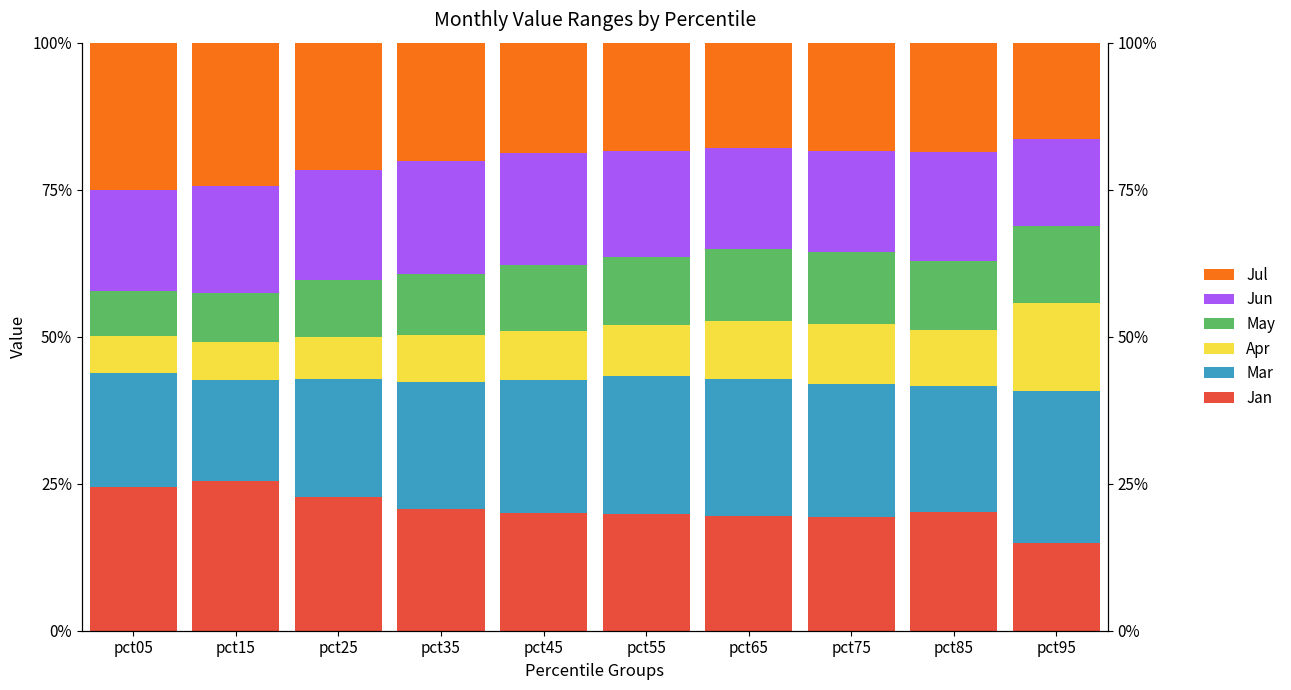

What is the average value of the Jun series?

17.8